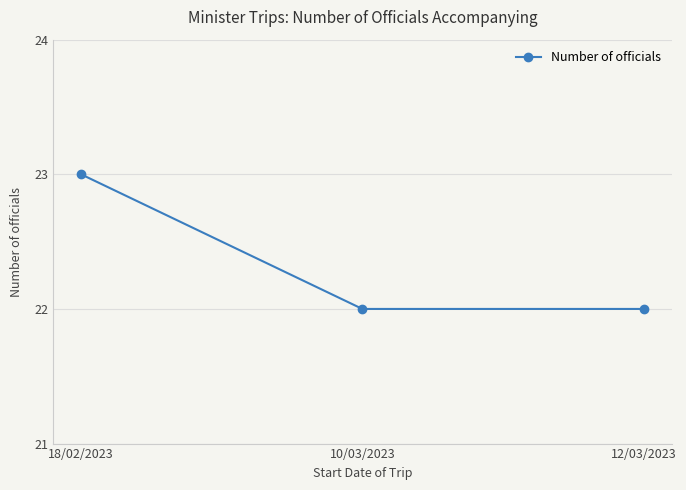

What is the greatest value displayed?

23